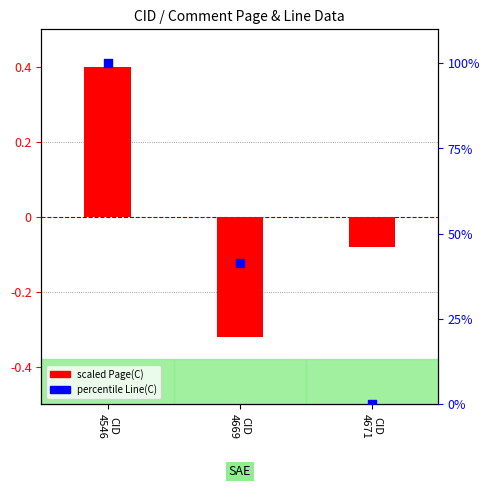

Is the value of scaled Page(C) at CID
4546 greater than the value of percentile Line(C) at CID
4671?

Yes